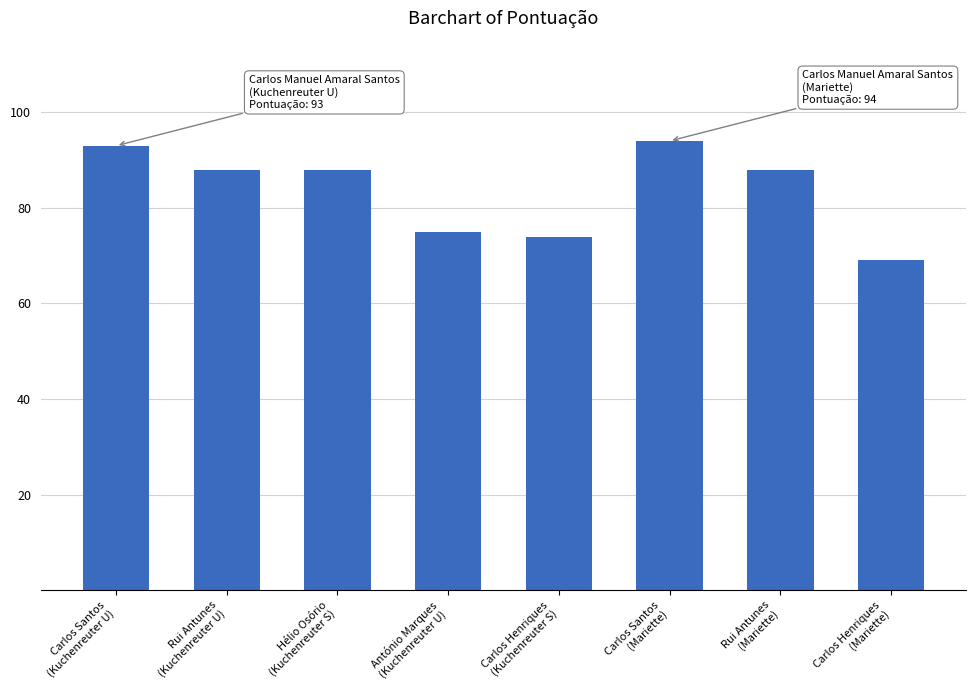

Reading right to left, list all the values displayed in this chart.

Carlos Henriques
(Mariette)=69	Rui Antunes
(Mariette)=88	Carlos Santos
(Mariette)=94	Carlos Henriques
(Kuchenreuter S)=74	António Marques
(Kuchenreuter U)=75	Hélio Osório
(Kuchenreuter S)=88	Rui Antunes
(Kuchenreuter U)=88	Carlos Santos
(Kuchenreuter U)=93